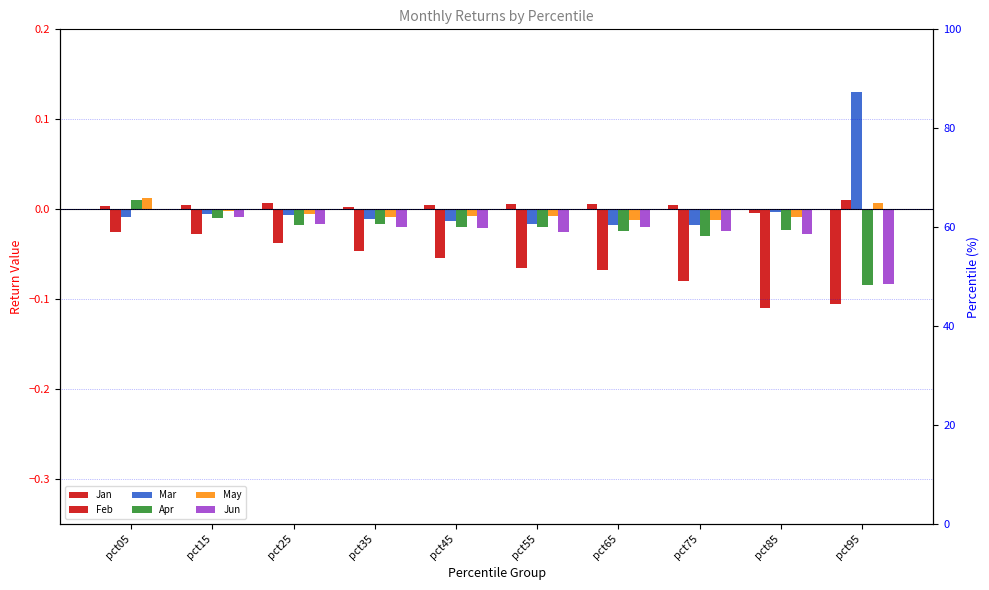

How many data points does each series have?

10